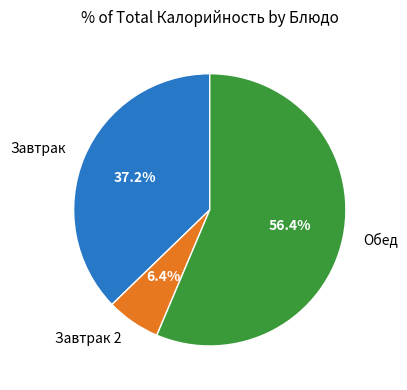

What portion of the pie excludes Обед?

43.6%